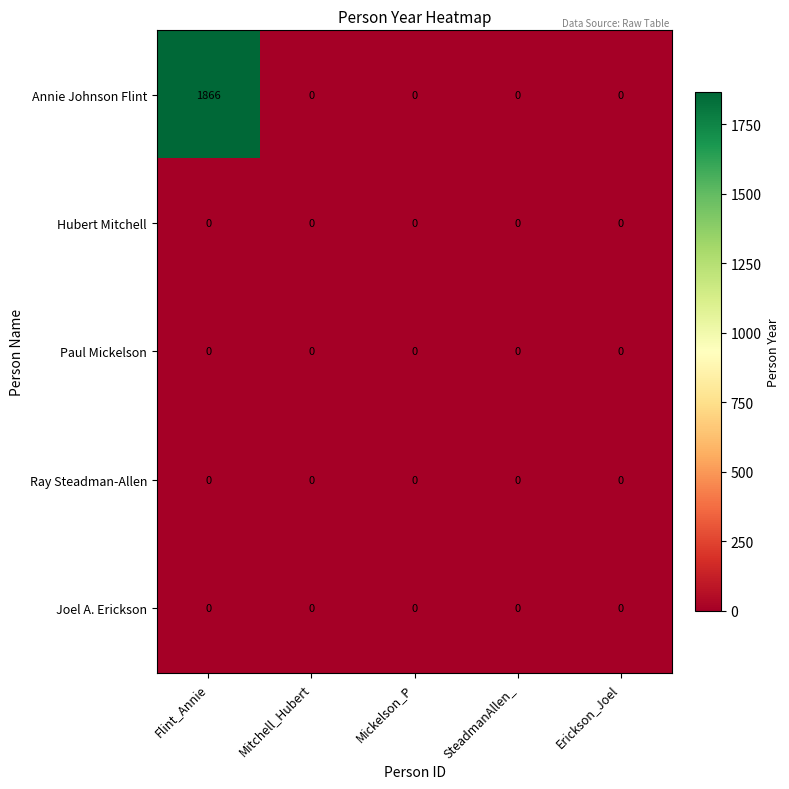

The Joel A. Erickson series shows 0 at Mickelson_P. True or false?

True